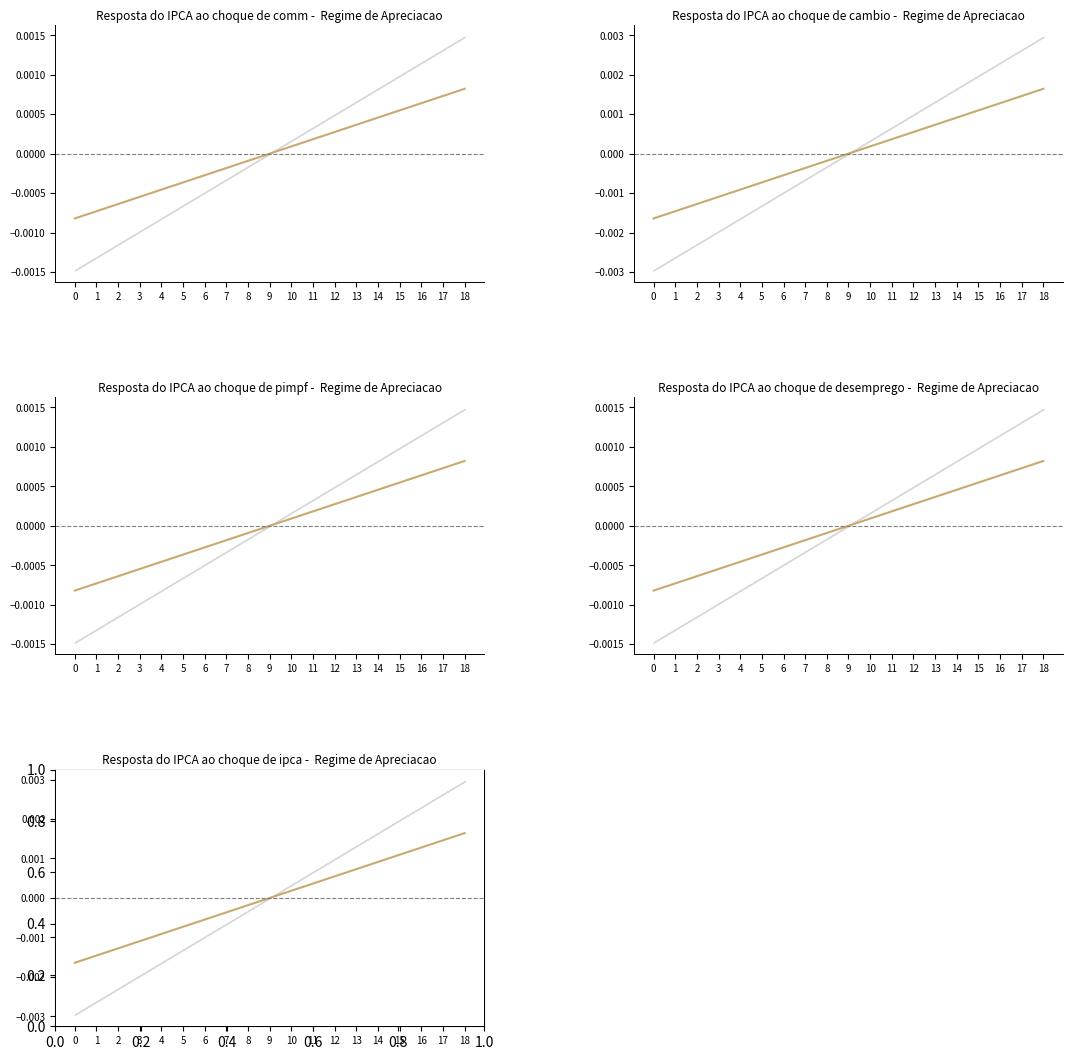

The chart shows a value of -0.0 at 7. True or false?

False